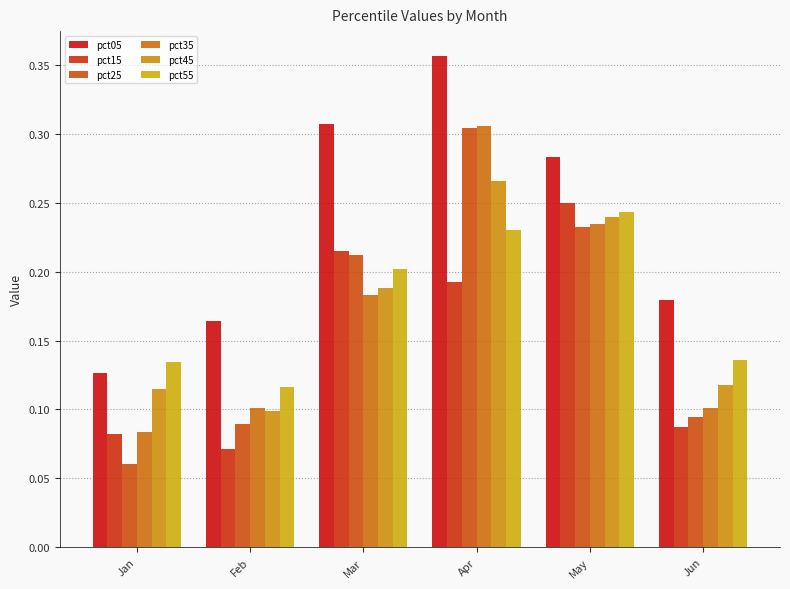

Count the number of categories in the chart.

6